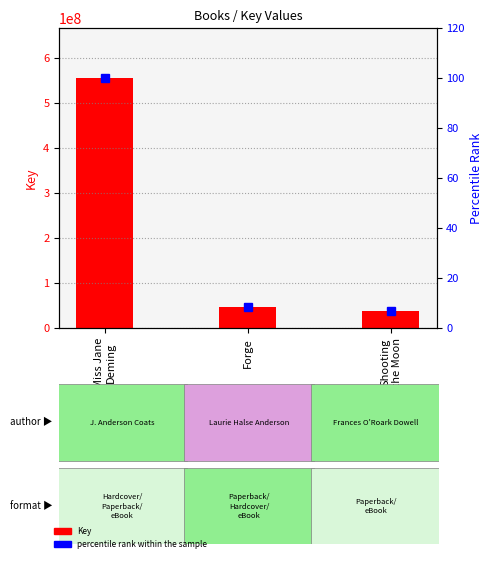

What are all the series names shown in the legend?

Key, percentile rank within the sample